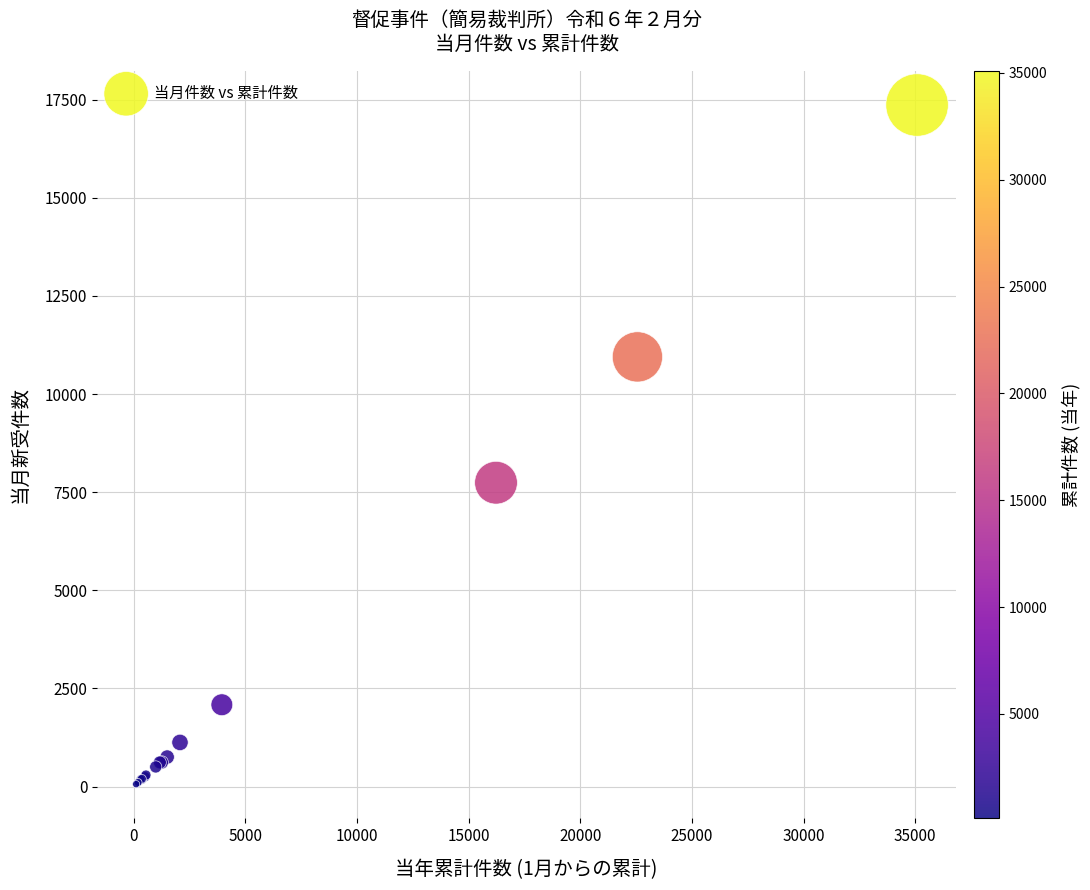

What Y value in the scatter plot is closest to 8709?

7741